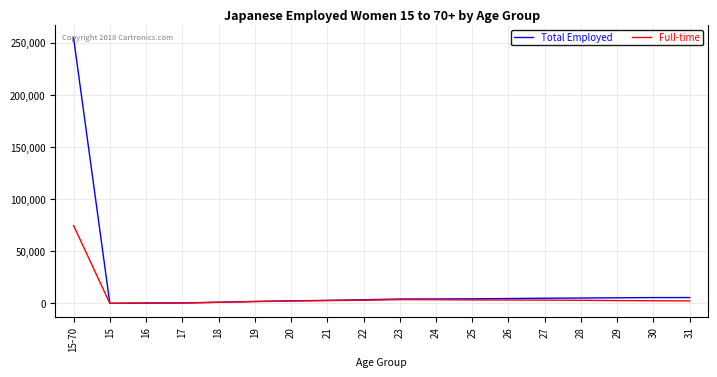

How many categories are shown in the chart?

18